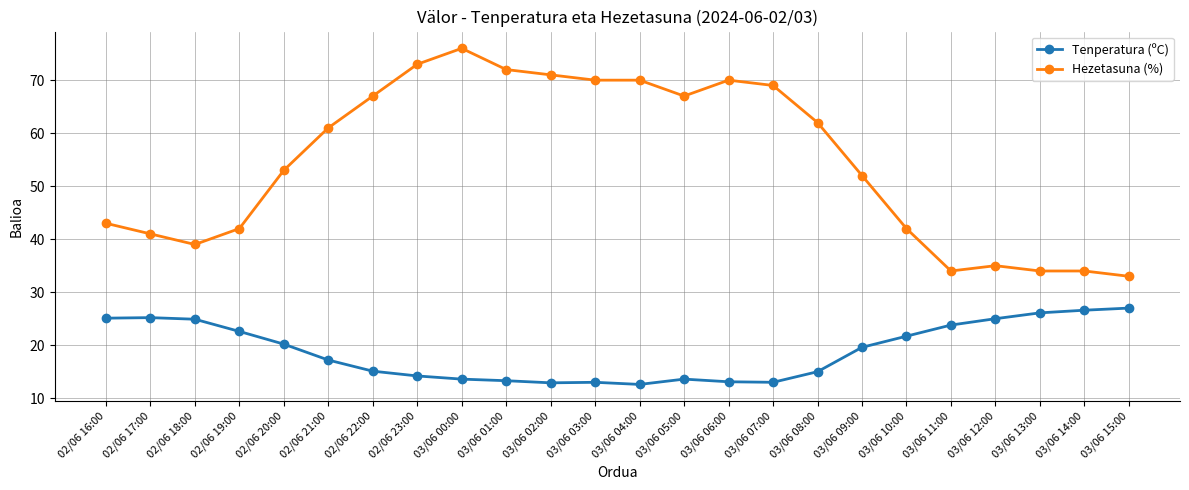

What is the highest value of the Hezetasuna (%) series?

76.0